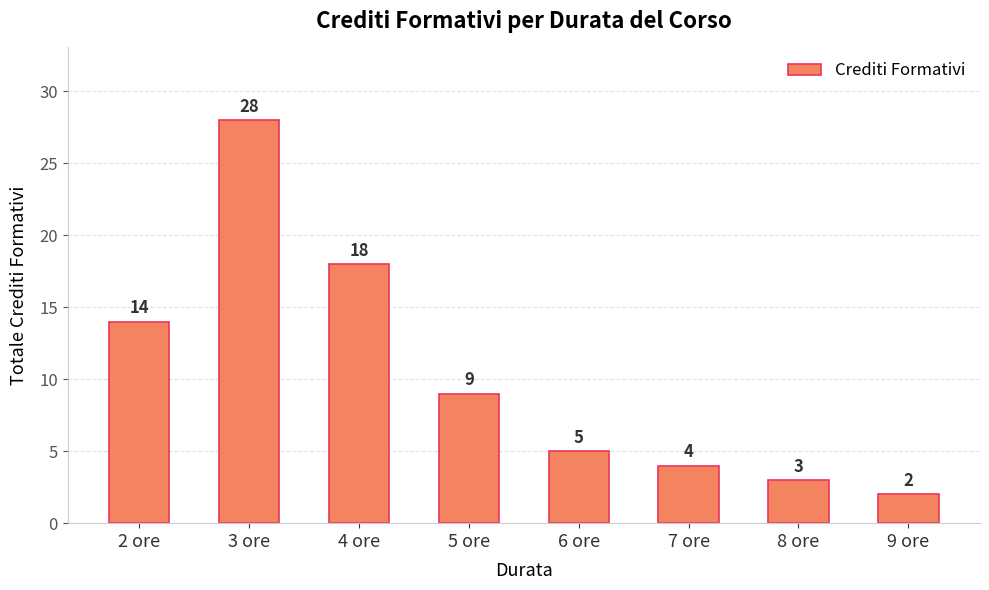

What is the label of the 7th bar from the left?

8 ore